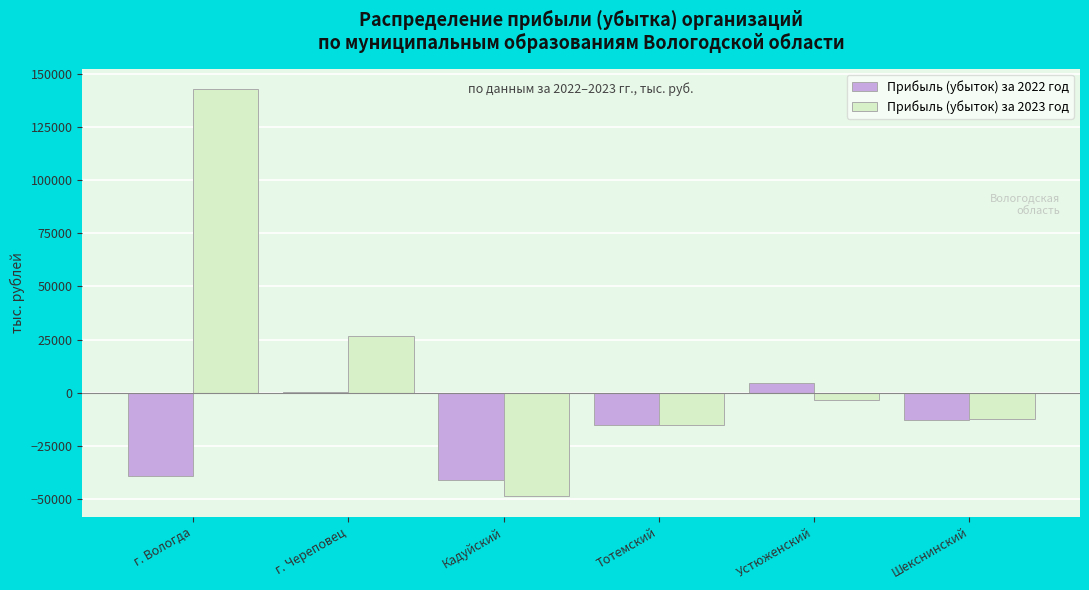

Reading left to right, transcribe all the data shown in this chart.

Прибыль (убыток) за 2022 год: г. Вологда=-39128	г. Череповец=530	Кадуйский=-40964	Тотемский=-15374	Устюженский=4792	Шекснинский=-12614
Прибыль (убыток) за 2023 год: г. Вологда=142849	г. Череповец=26523	Кадуйский=-48647	Тотемский=-15174	Устюженский=-3206	Шекснинский=-12344